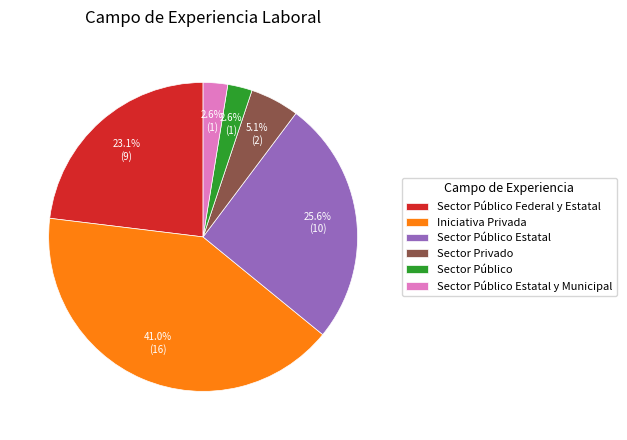

The Sector Público Federal y Estatal slice represents 36% of the pie. True or false?

False